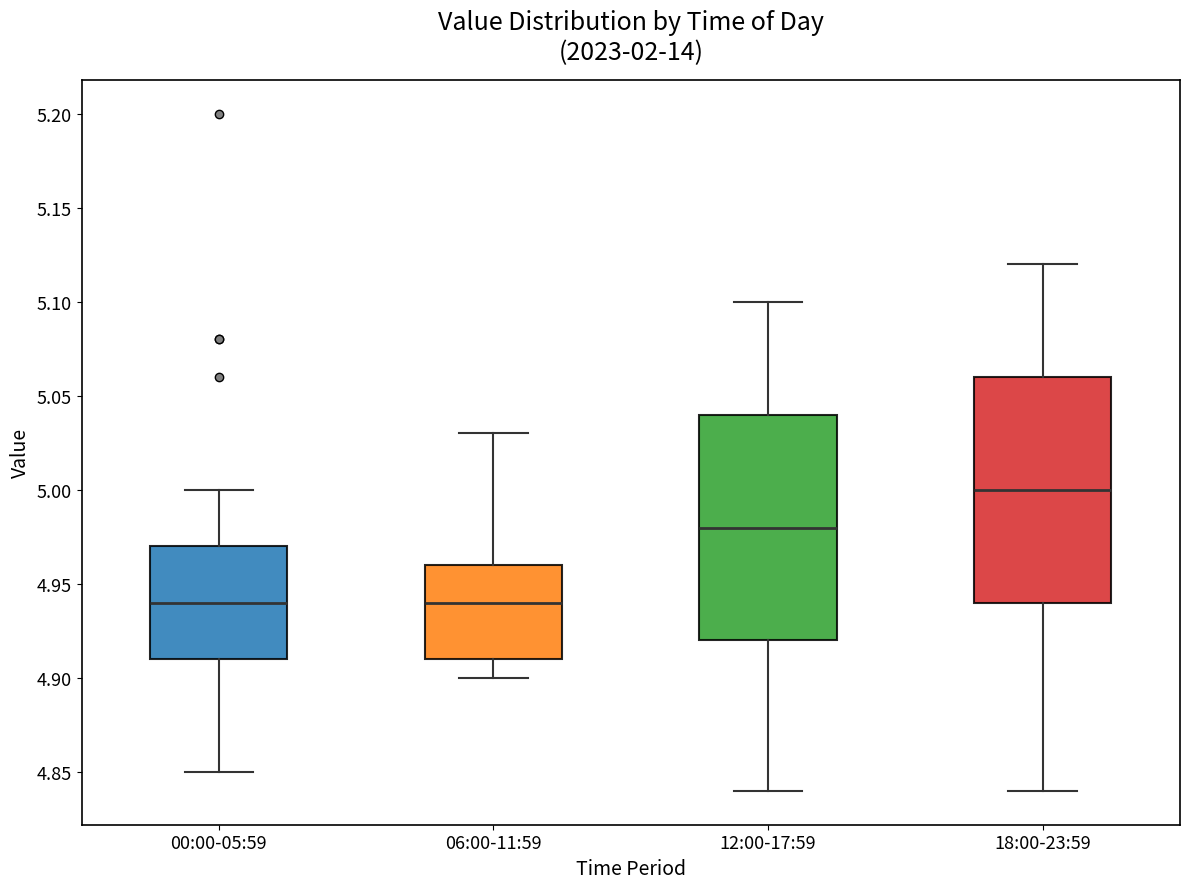

Reading left to right, read every box against the y-axis: the position of its median line, the range the box covers, and the ends of its whiskers. The values are not printed on the chart, so give them approximately, as read against the axis.

00:00-05:59: median 4.94, box 4.91 to 4.97, whiskers 4.85 to 5.00
06:00-11:59: median 4.94, box 4.91 to 4.96, whiskers 4.90 to 5.03
12:00-17:59: median 4.98, box 4.92 to 5.04, whiskers 4.84 to 5.10
18:00-23:59: median 5.00, box 4.94 to 5.06, whiskers 4.84 to 5.12